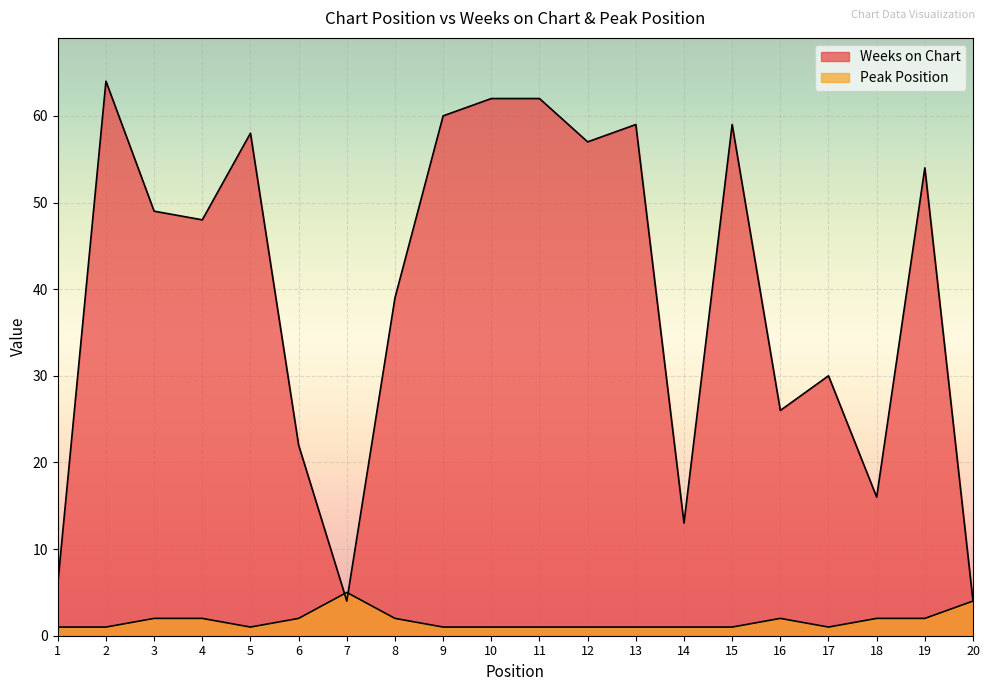

What is the lowest value of the Weeks on Chart series?

4